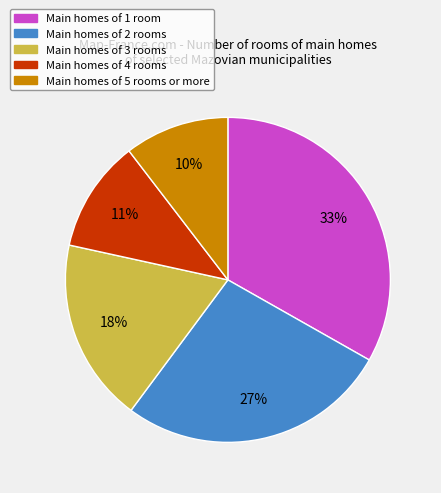

Does Main homes of 2 rooms represent more than half of the total?

No